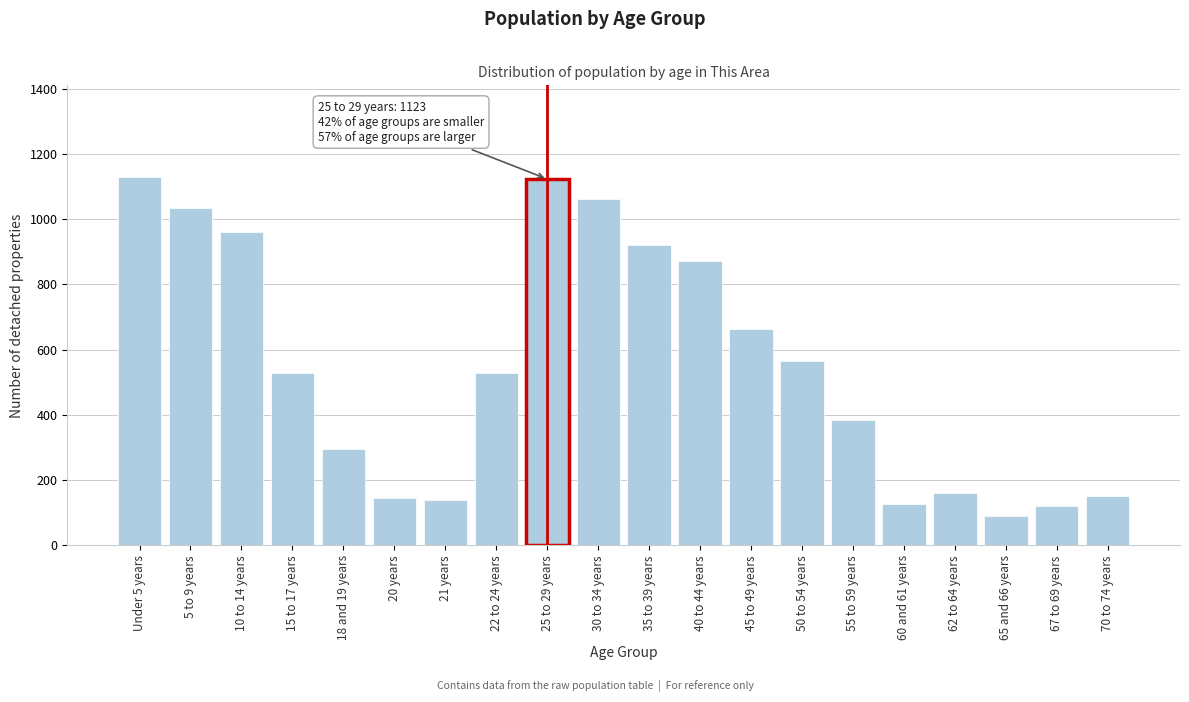

What is the approximate value at 55 to 59 years?

384